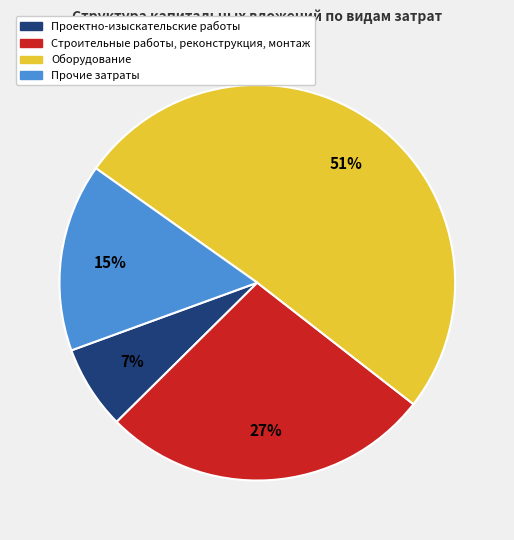

How many slices are in this pie chart?

4